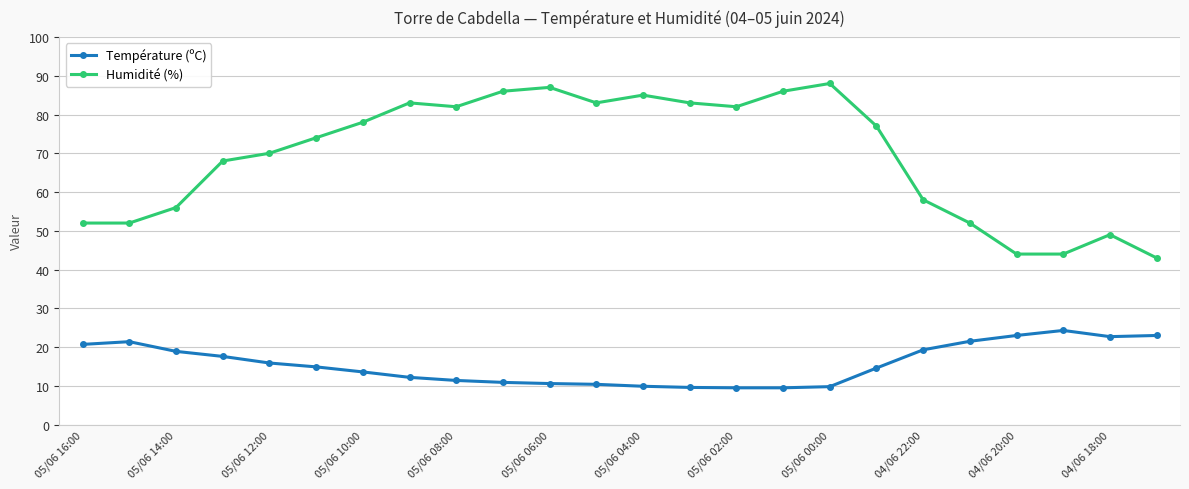

What is the maximum value shown in the chart?

88.0